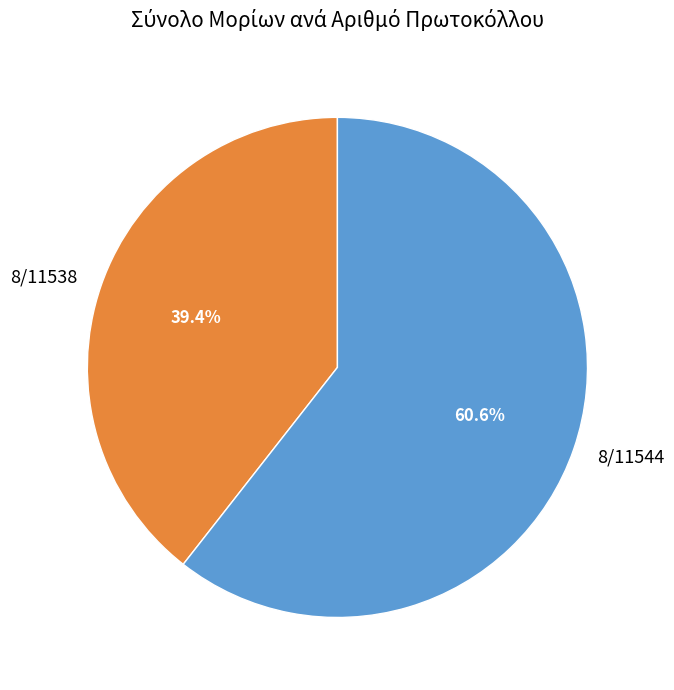

To the nearest percent, what is the average slice percentage?

50%